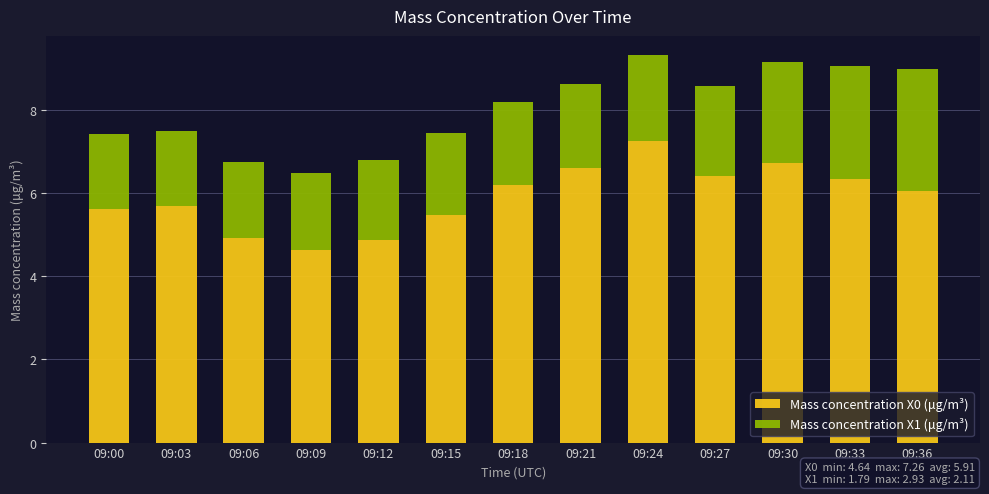

What is the average value of the Mass concentration X0 (μg/m³) series?

5.9